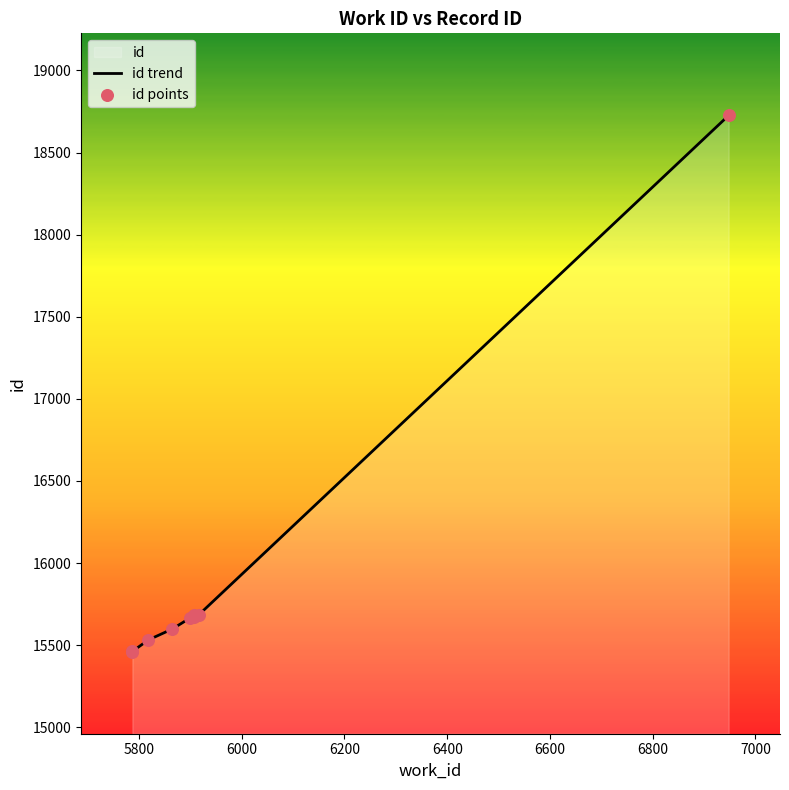

Which series has the widest spread of Y values?

id trend